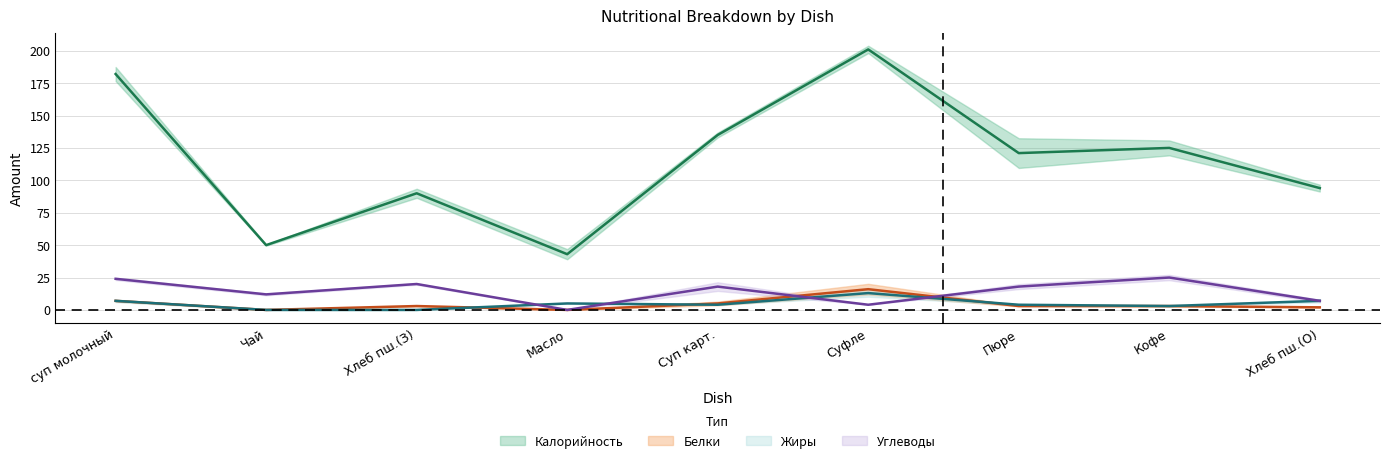

True or false: Углеводы and Белки cross at least once.

True